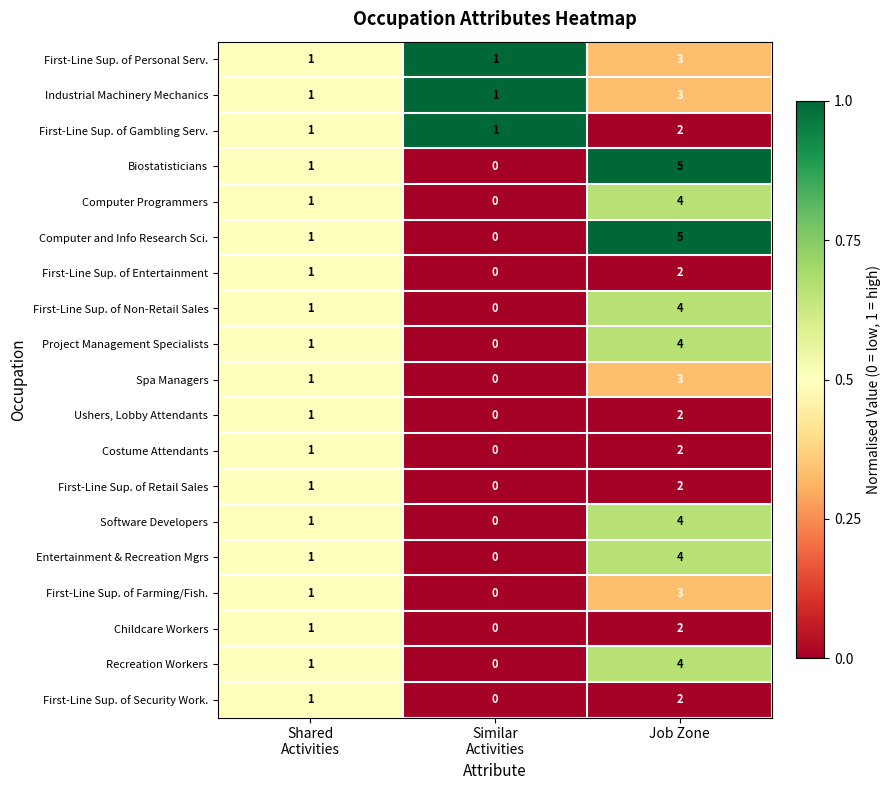

Count the number of data series in this chart.

19